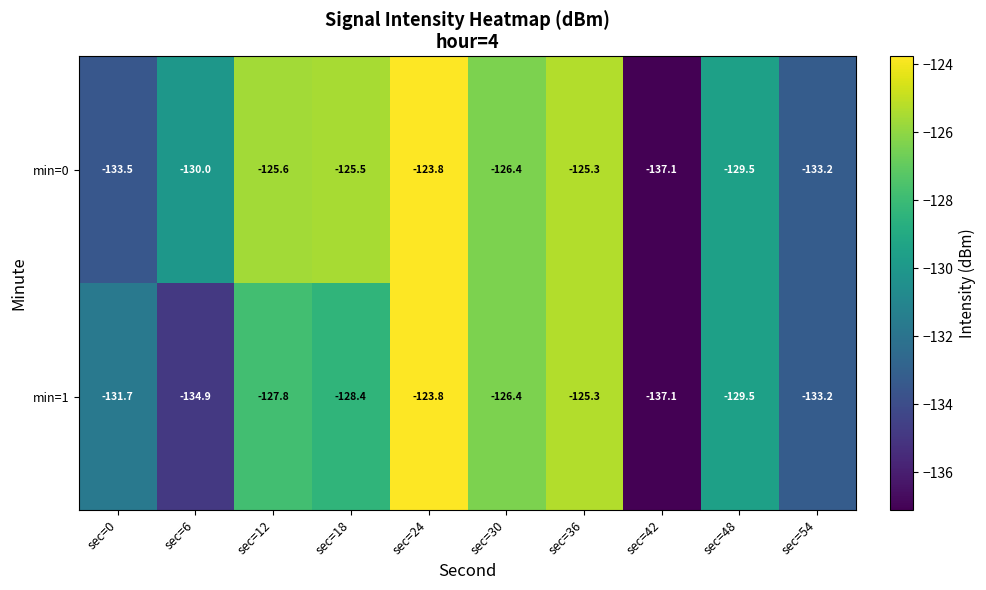

What is the maximum value shown in the chart?

-123.8